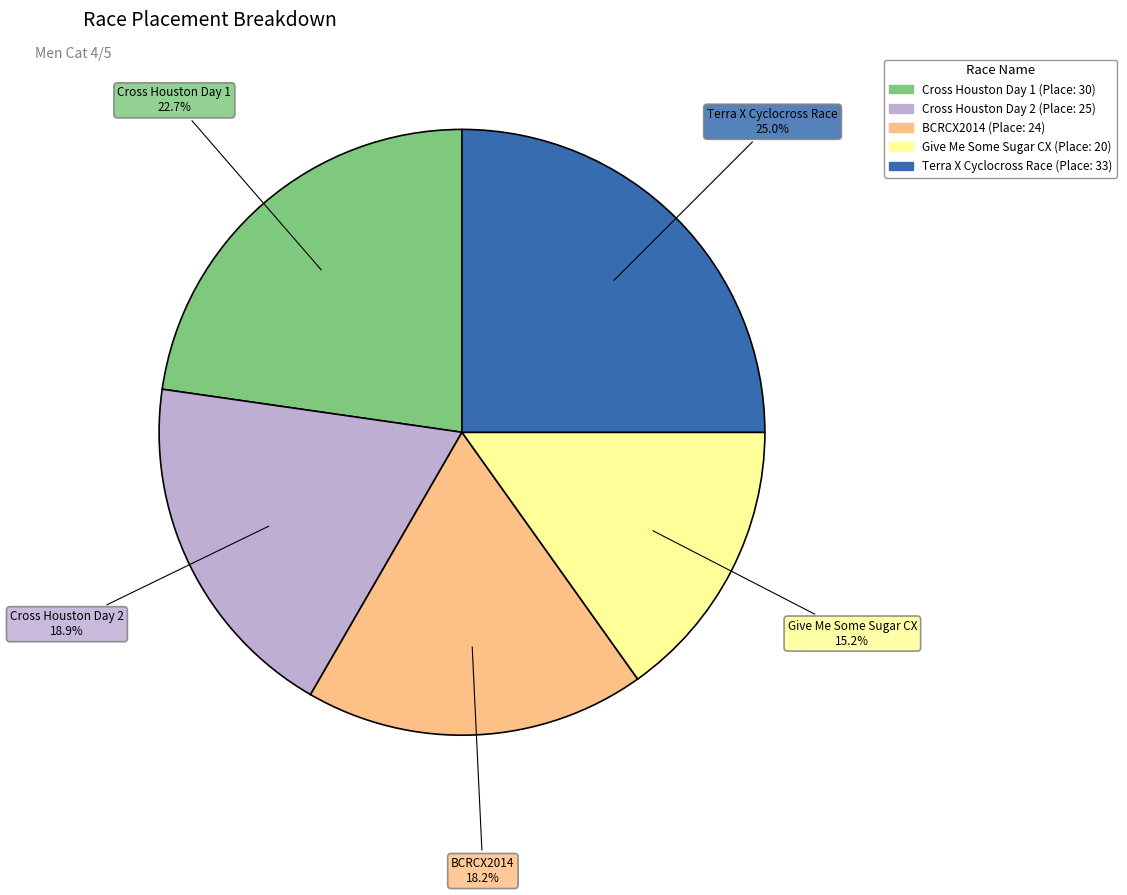

What is the total percentage of Terra X Cyclocross Race and Cross Houston Day 1?

47.7%